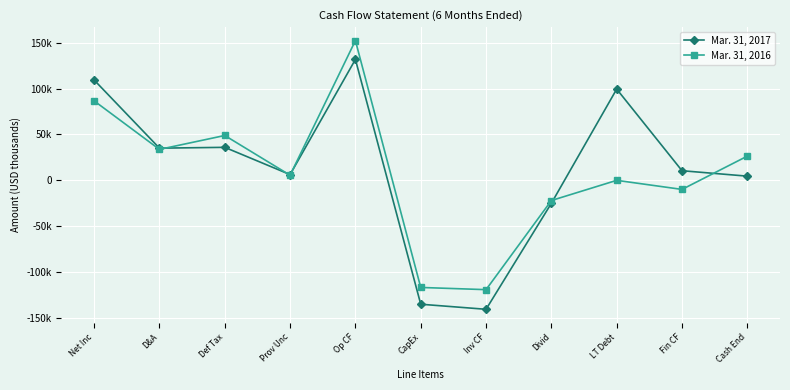

Which series has the largest total across all categories?

Mar. 31, 2017